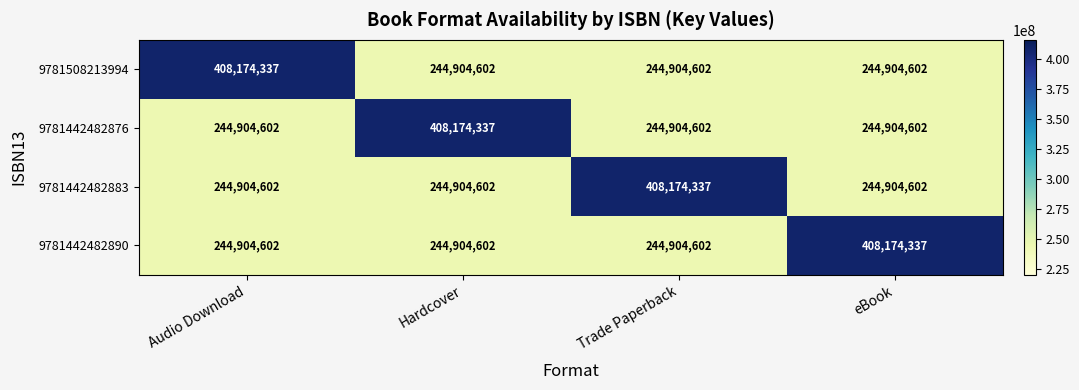

What is the difference between the highest and lowest values at eBook?

163269735